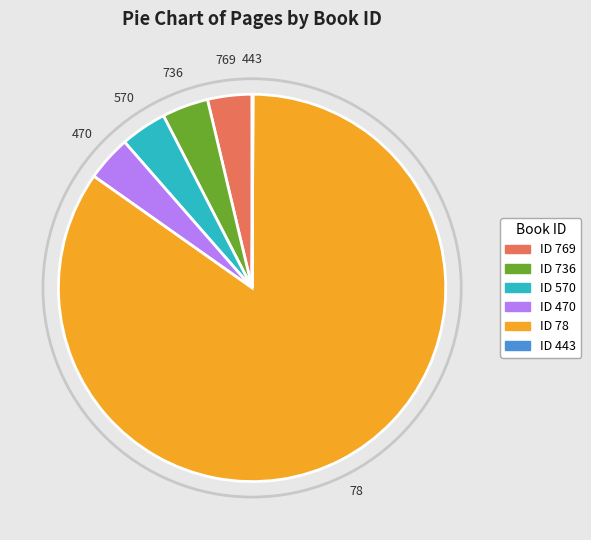

What is the largest slice in the pie chart?

78